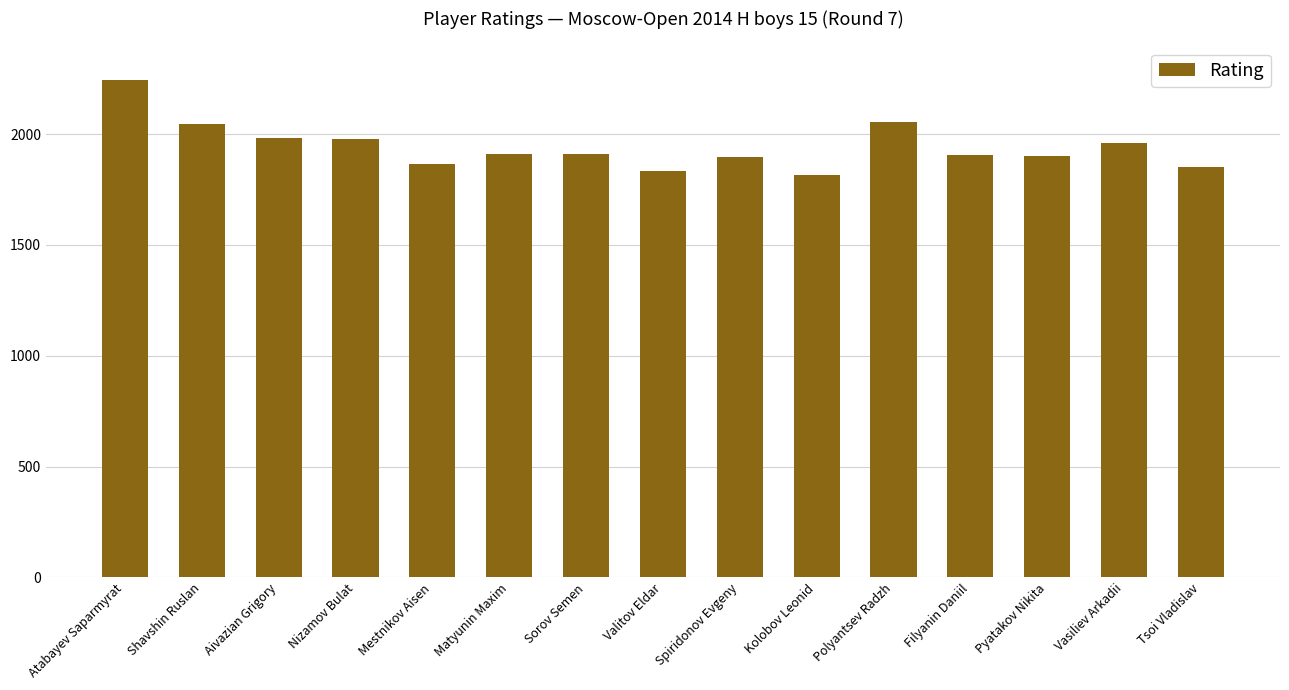

How many series are shown in this chart?

1